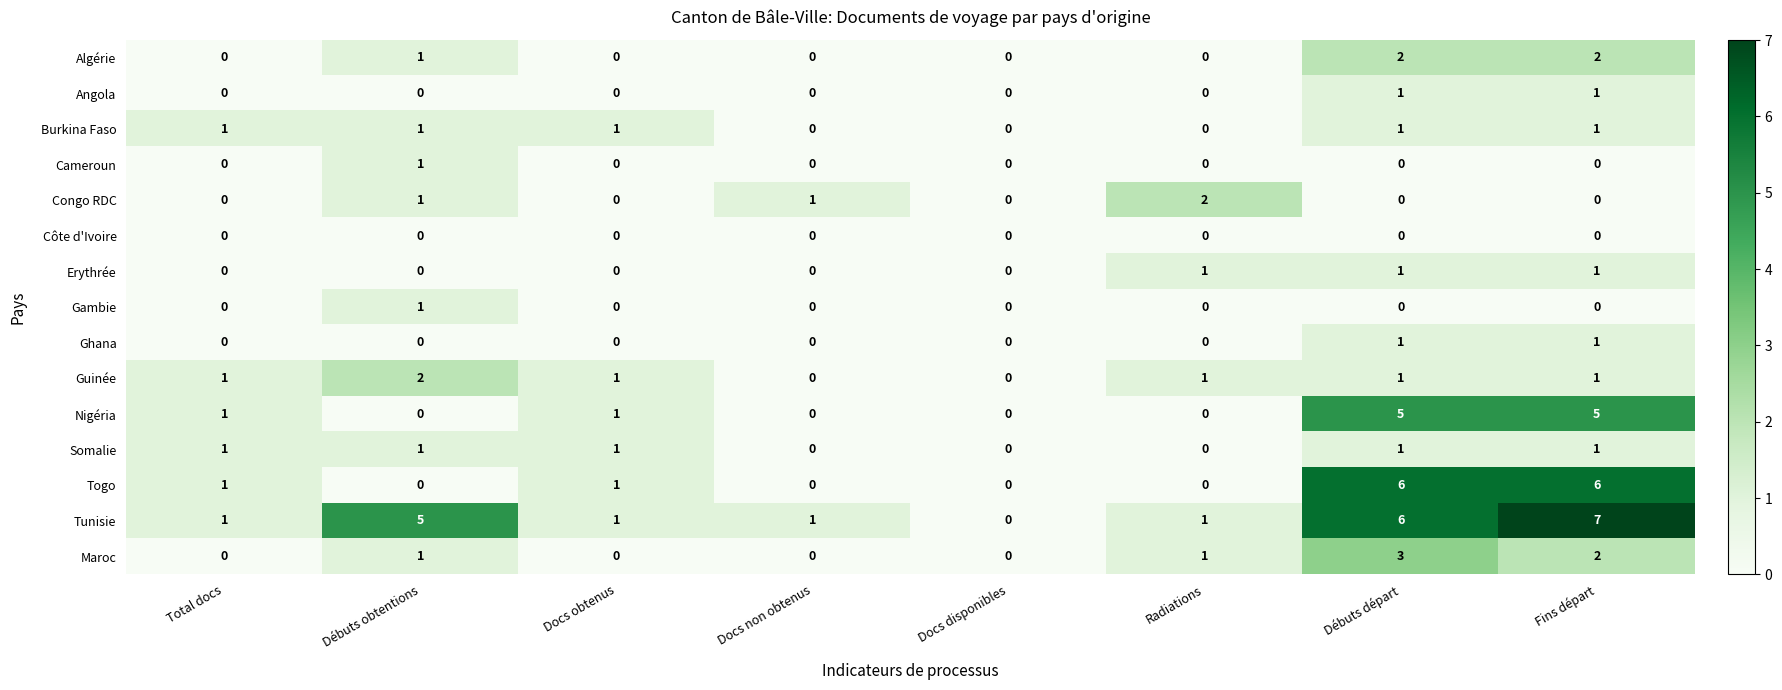

What is the sum of all Erythrée values?

3